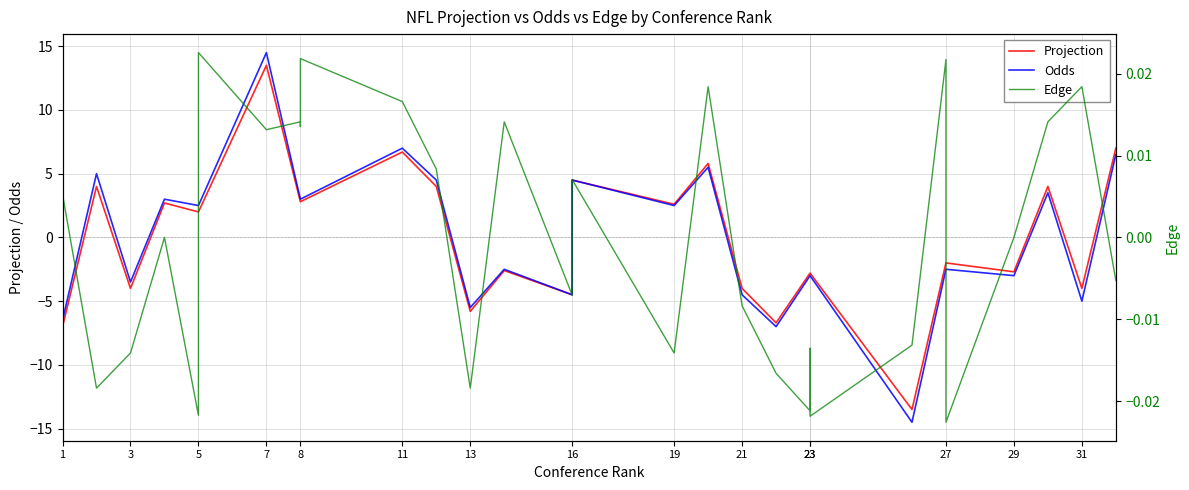

The Edge series shows 0.0 at 29. True or false?

False